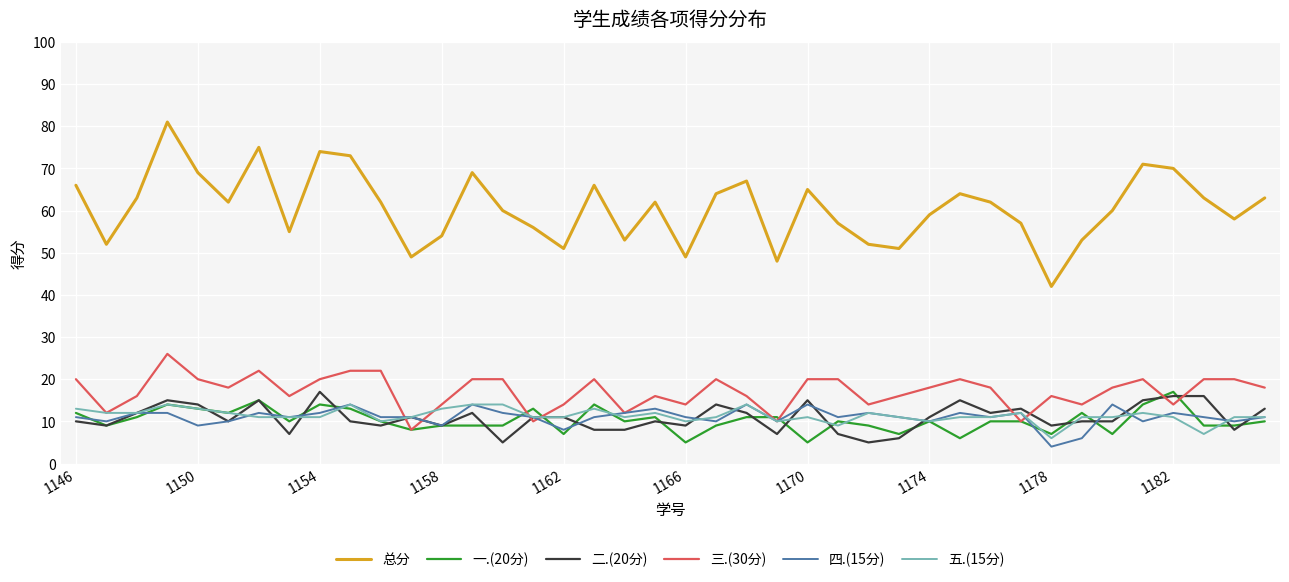

Which series has the largest range (max minus min)?

总分